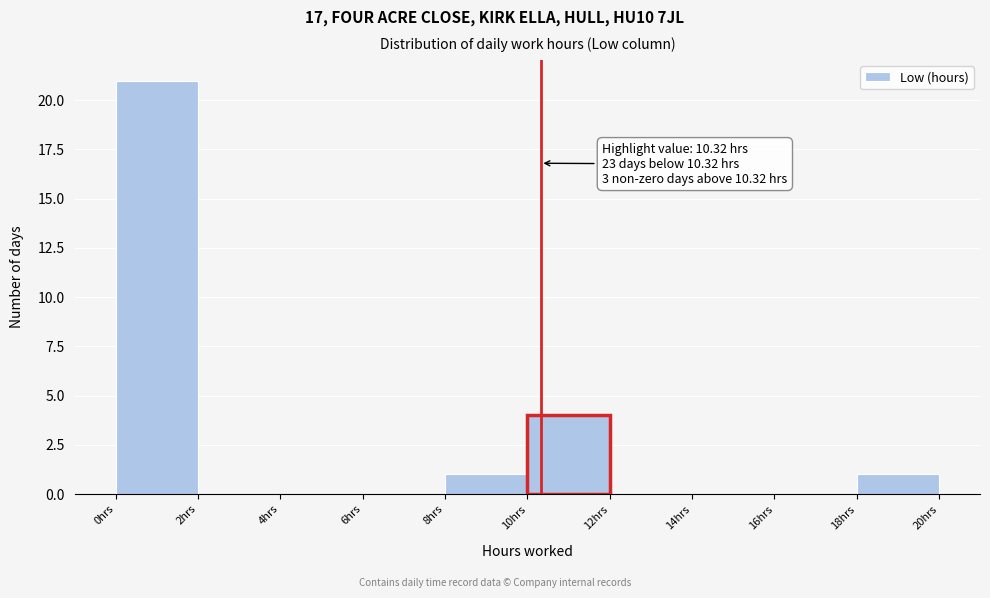

Which range on the x-axis has the tallest bar?

0 to 2